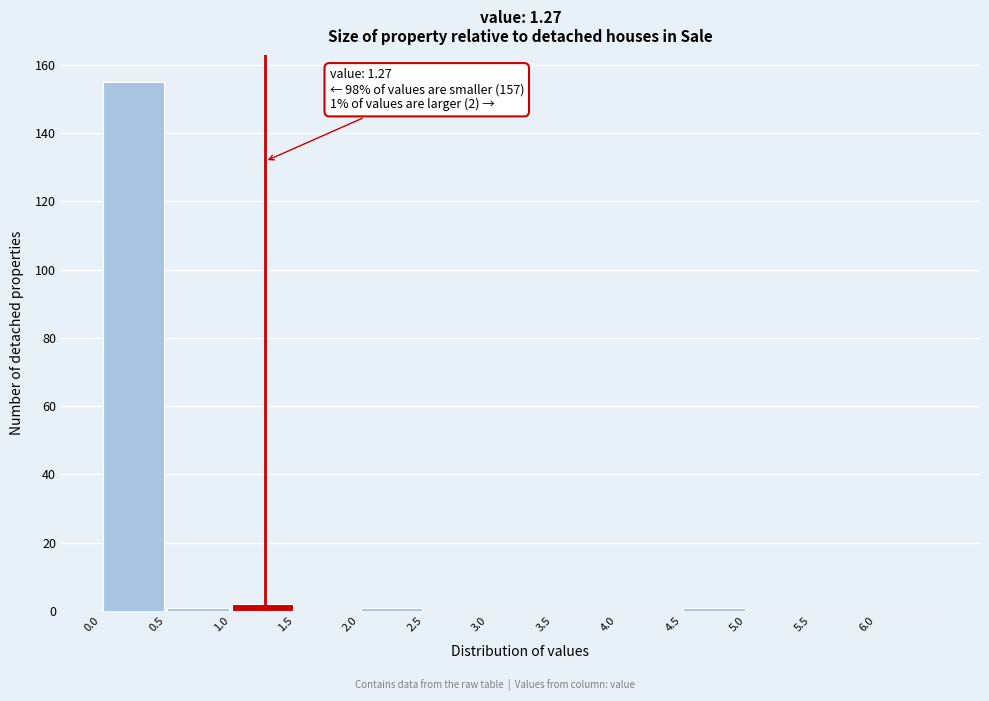

Which range on the x-axis has the tallest bar?

0.0 to 0.5